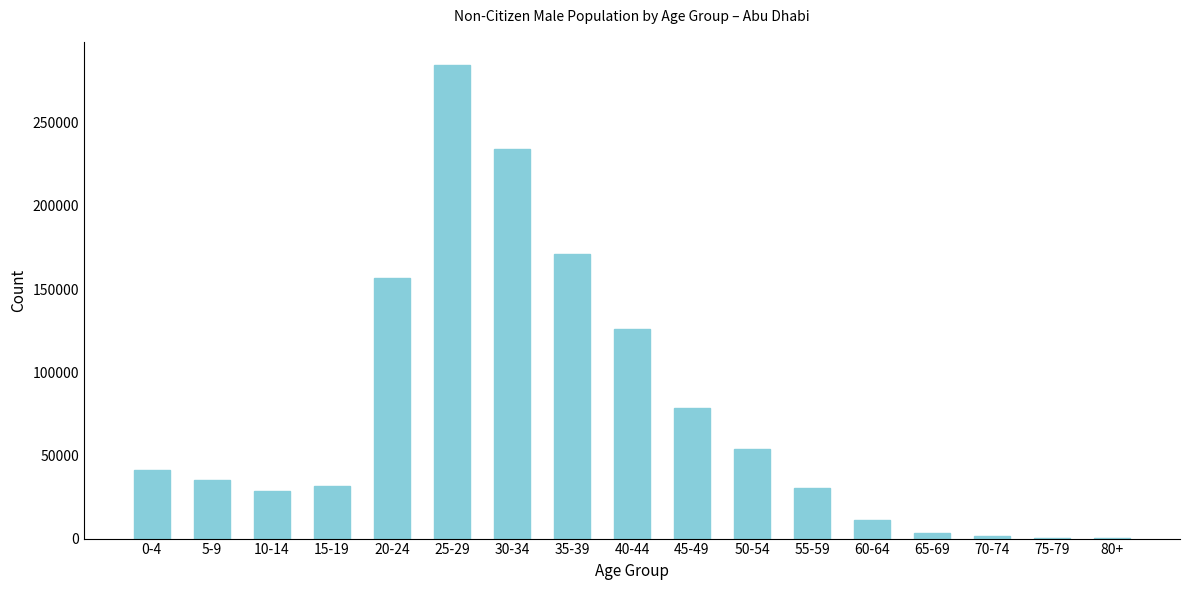

The value at 15-19 is 31681. True or false?

True